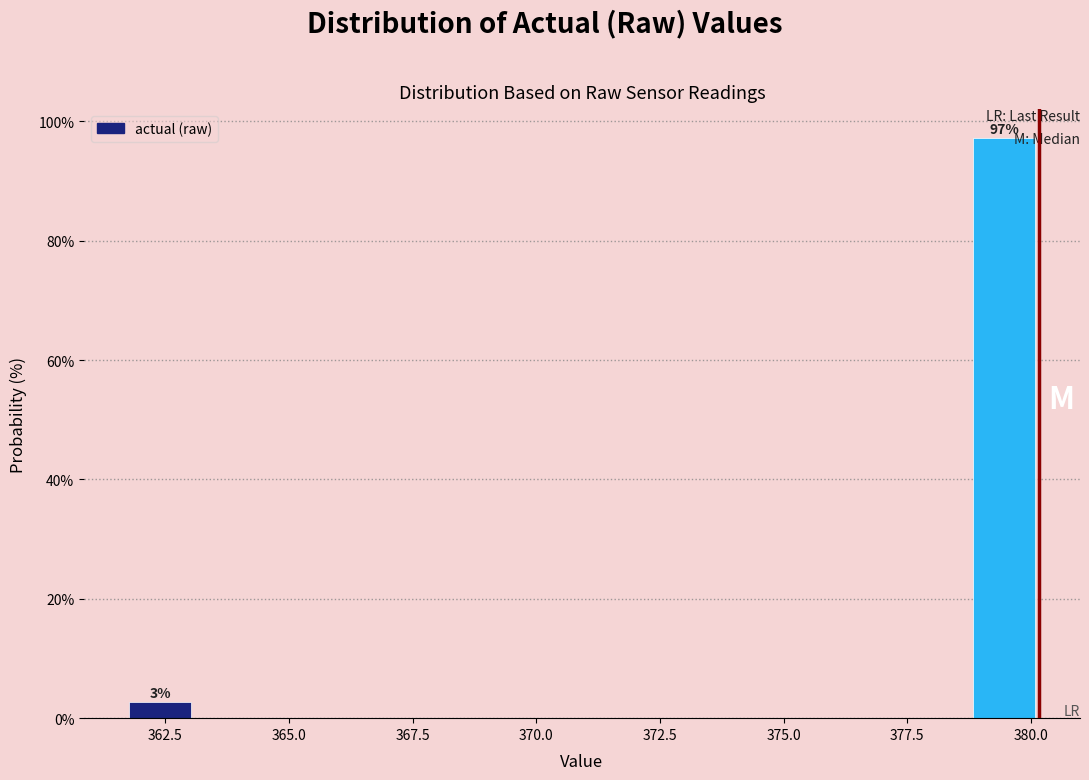

Around what value on the x-axis is the tallest bar? Give the approximate position of its centre, as read against the axis.

379.5